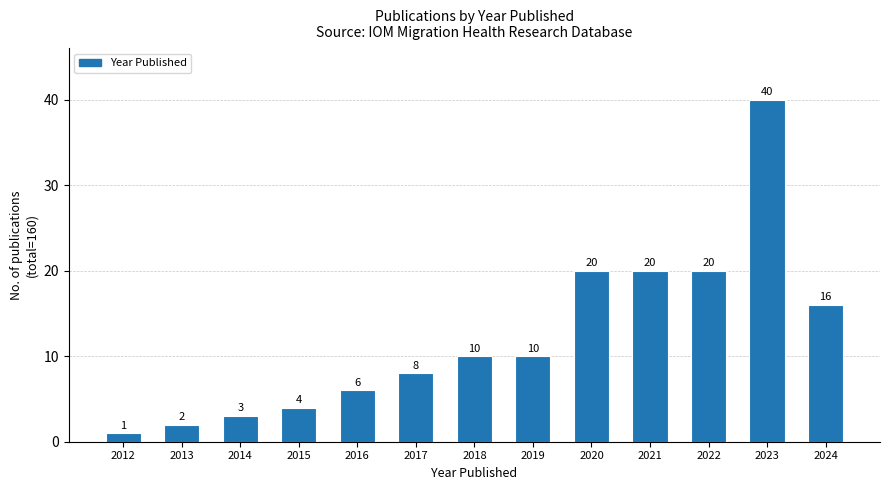

Reading right to left, transcribe all the data shown in this chart.

2024=16	2023=40	2022=20	2021=20	2020=20	2019=10	2018=10	2017=8	2016=6	2015=4	2014=3	2013=2	2012=1